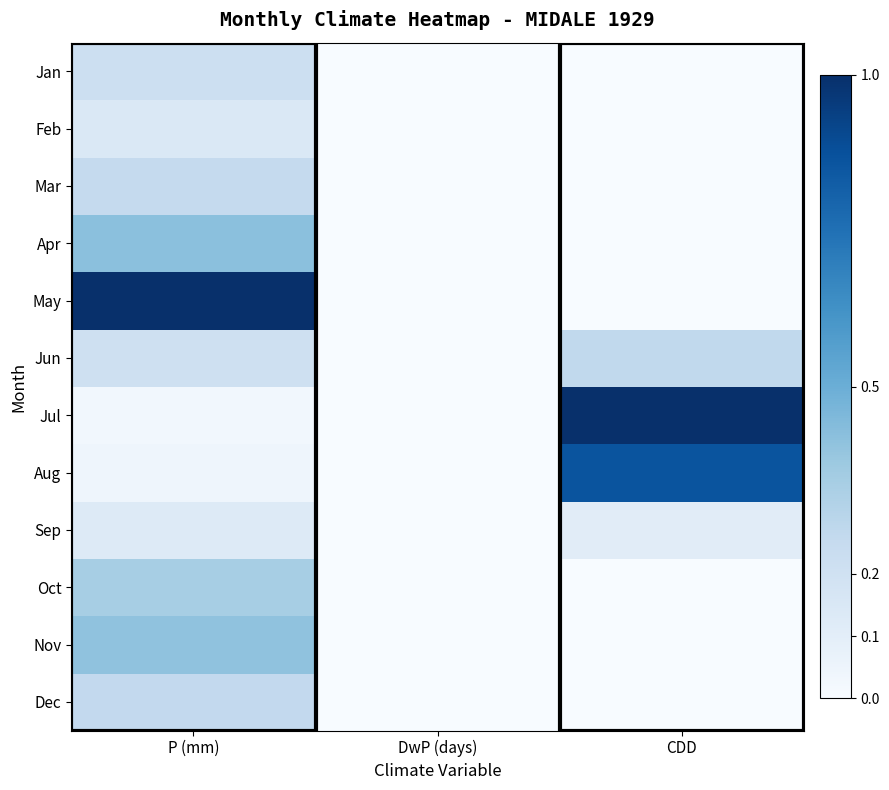

Which has a higher value, CDD or P (mm)?

P (mm)